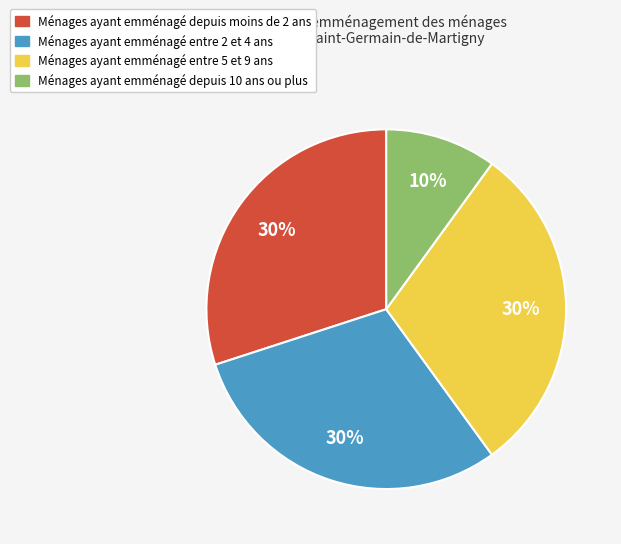

Is Ménages ayant emménagé depuis moins de 2 ans the majority of the pie?

No